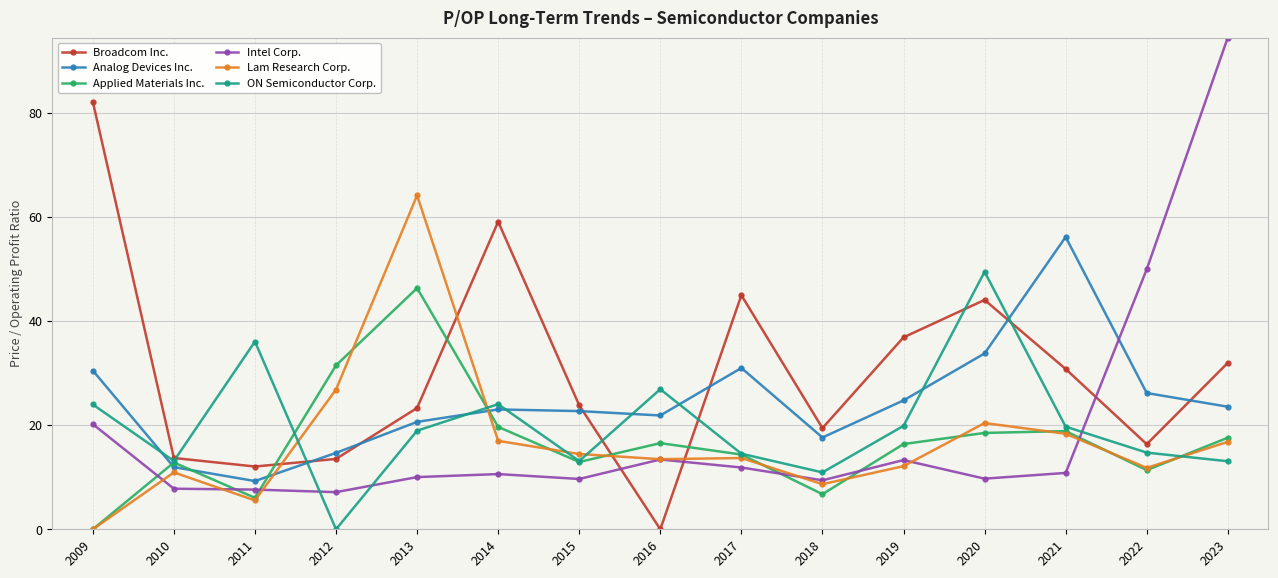

At which label does Analog Devices Inc. reach its peak?

2021